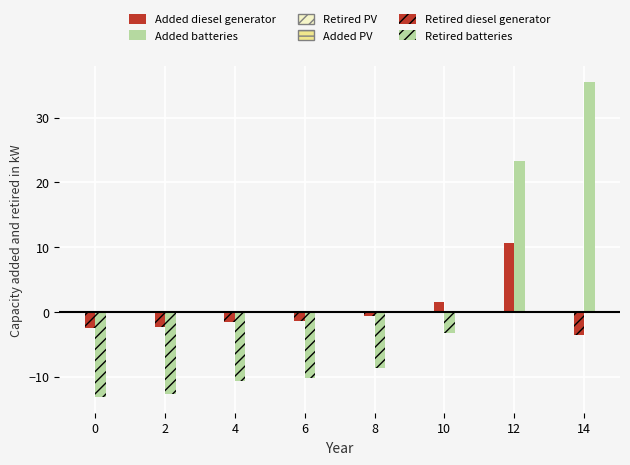

True or false: Added batteries has a value of 0.0 at 2.

True